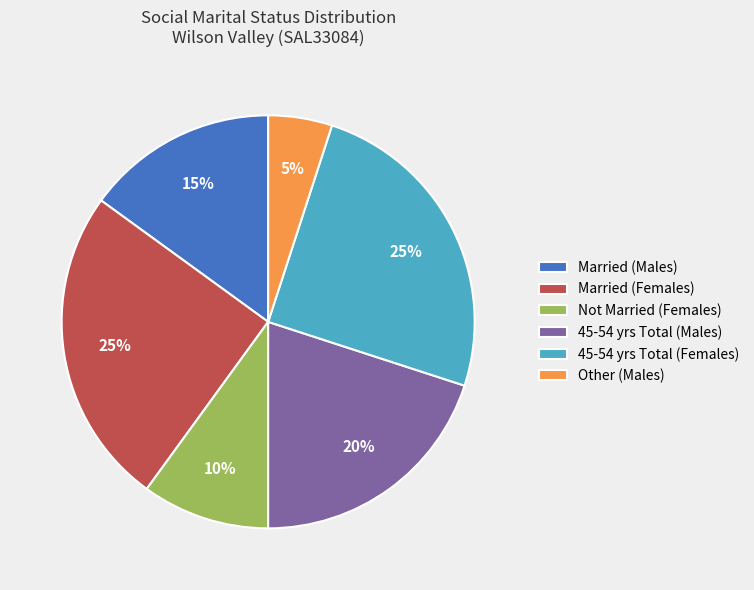

The Not Married (Females) slice represents 10% of the pie. True or false?

True